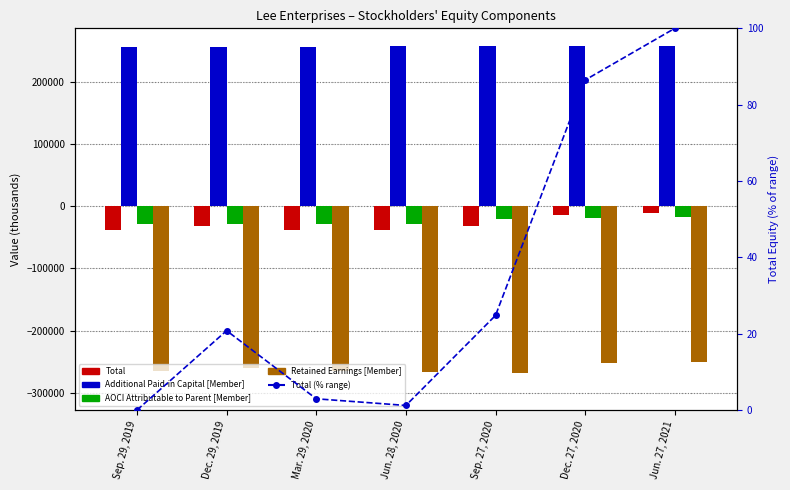

What is the value of the AOCI Attributable to Parent [Member] bar at the 1st from the left?

-29114.0